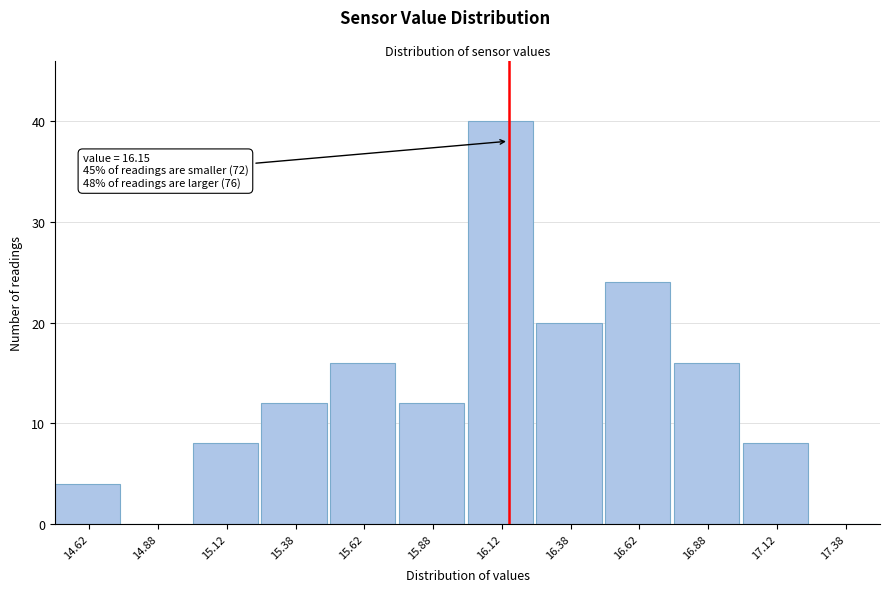

Over which range of the x-axis is the bar tallest?

16.00 to 16.25